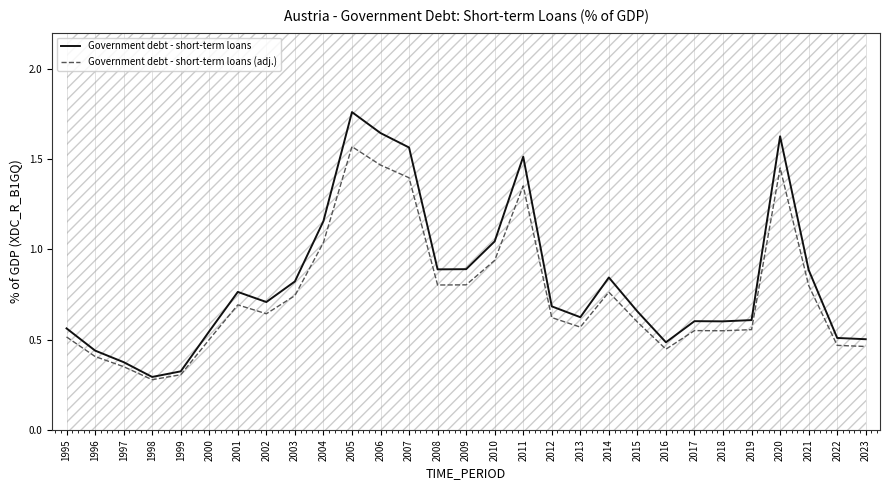

Is the value of Government debt - short-term loans (adj.) at 2009 greater than the value of Government debt - short-term loans at 2009?

No